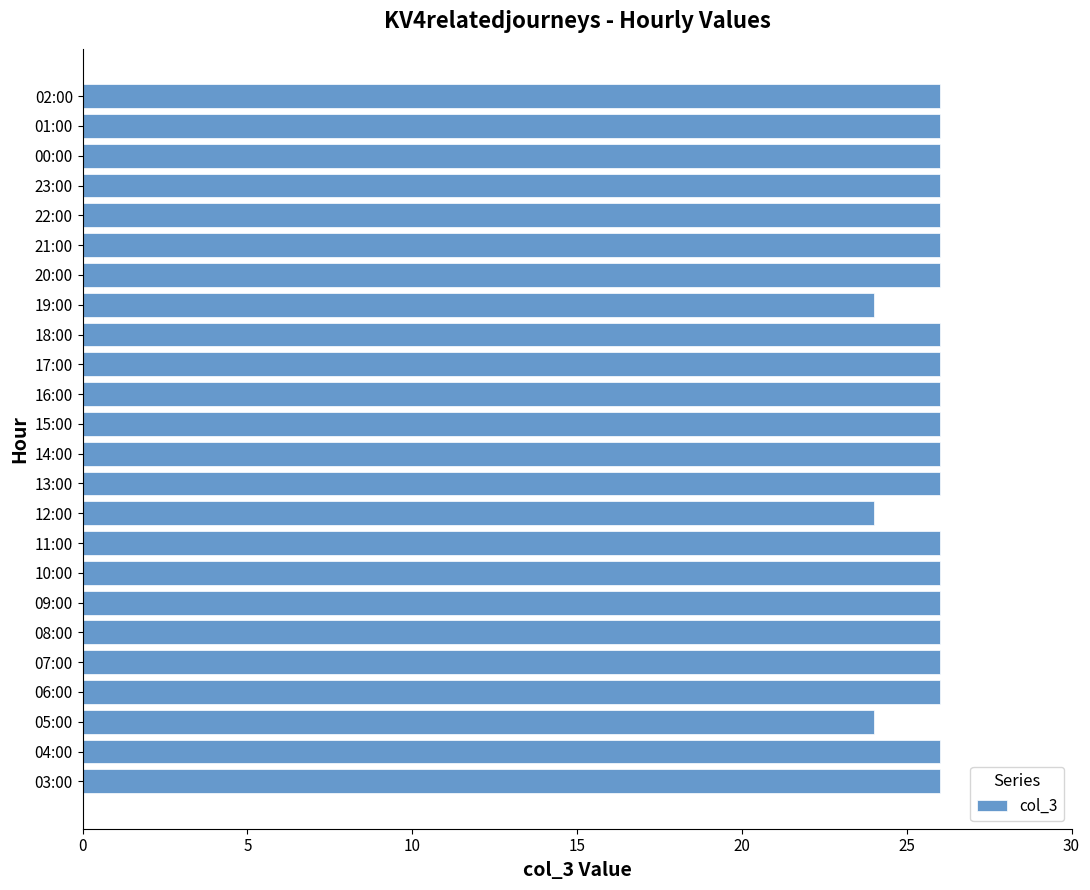

The chart shows a value of 42 at 21:00. True or false?

False